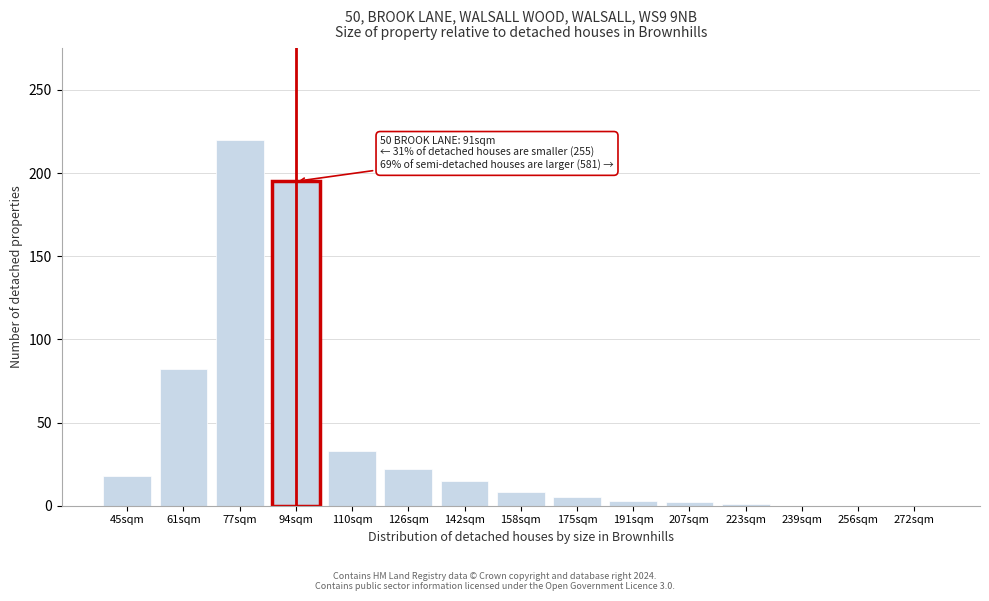

Where is the data nearest to the value 110?

61sqm